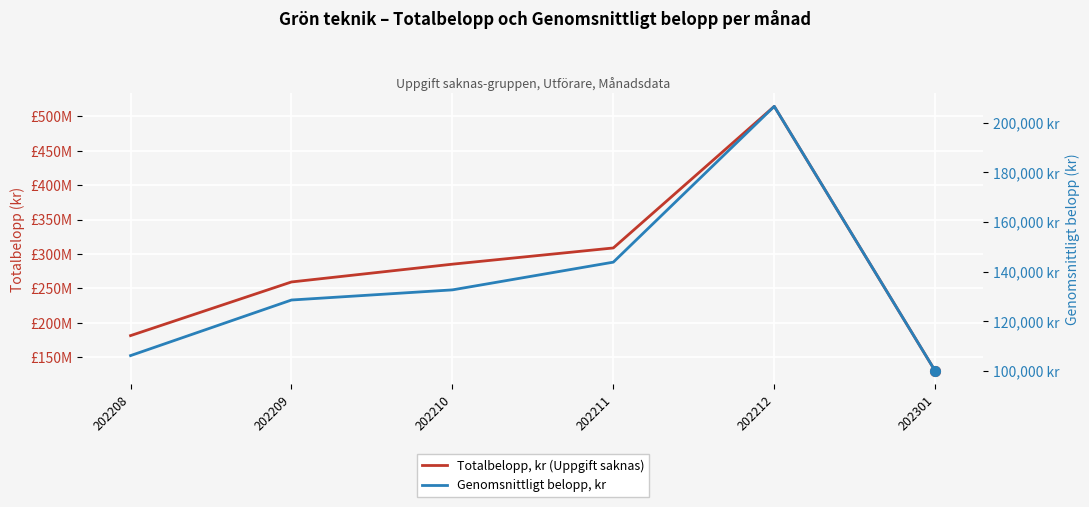

What is the difference between the highest and lowest values at 202210?

284952189